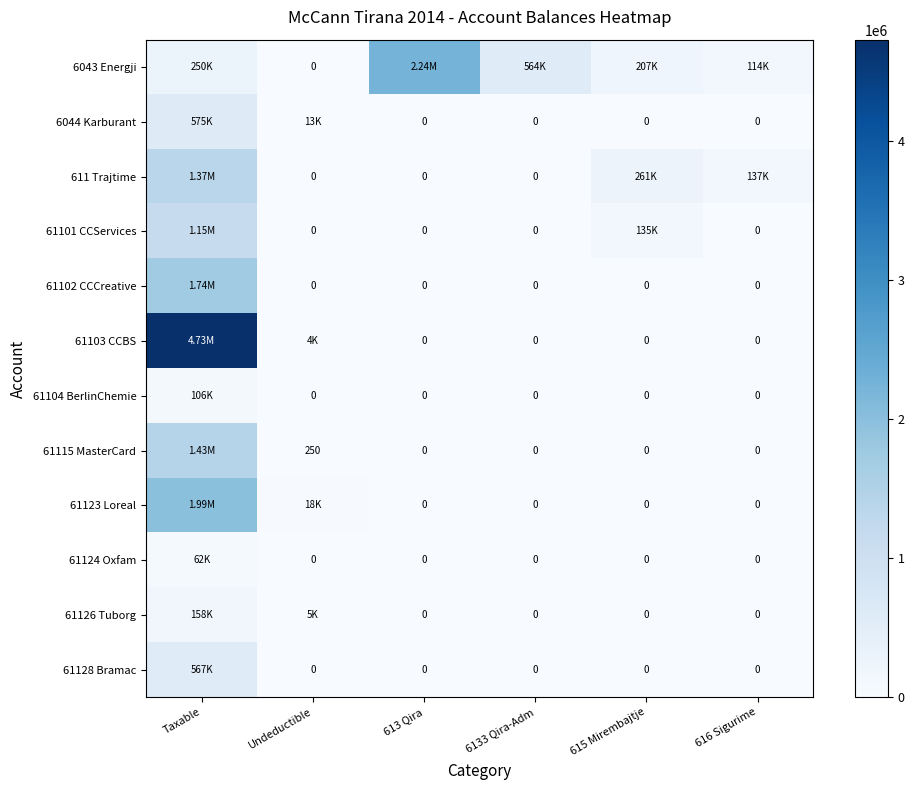

The 61124 Oxfam series shows 20355.2 at 613 Qira. True or false?

False